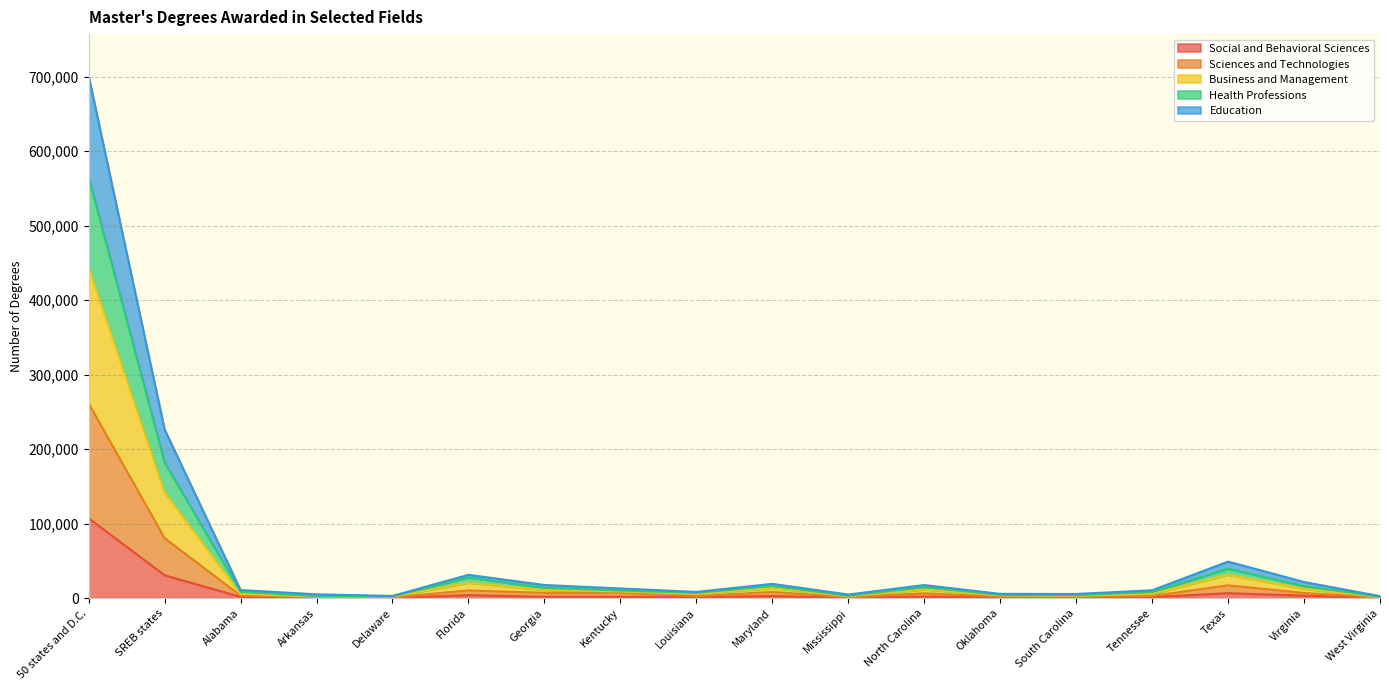

Where is the first local maximum for Social and Behavioral Sciences?

Florida